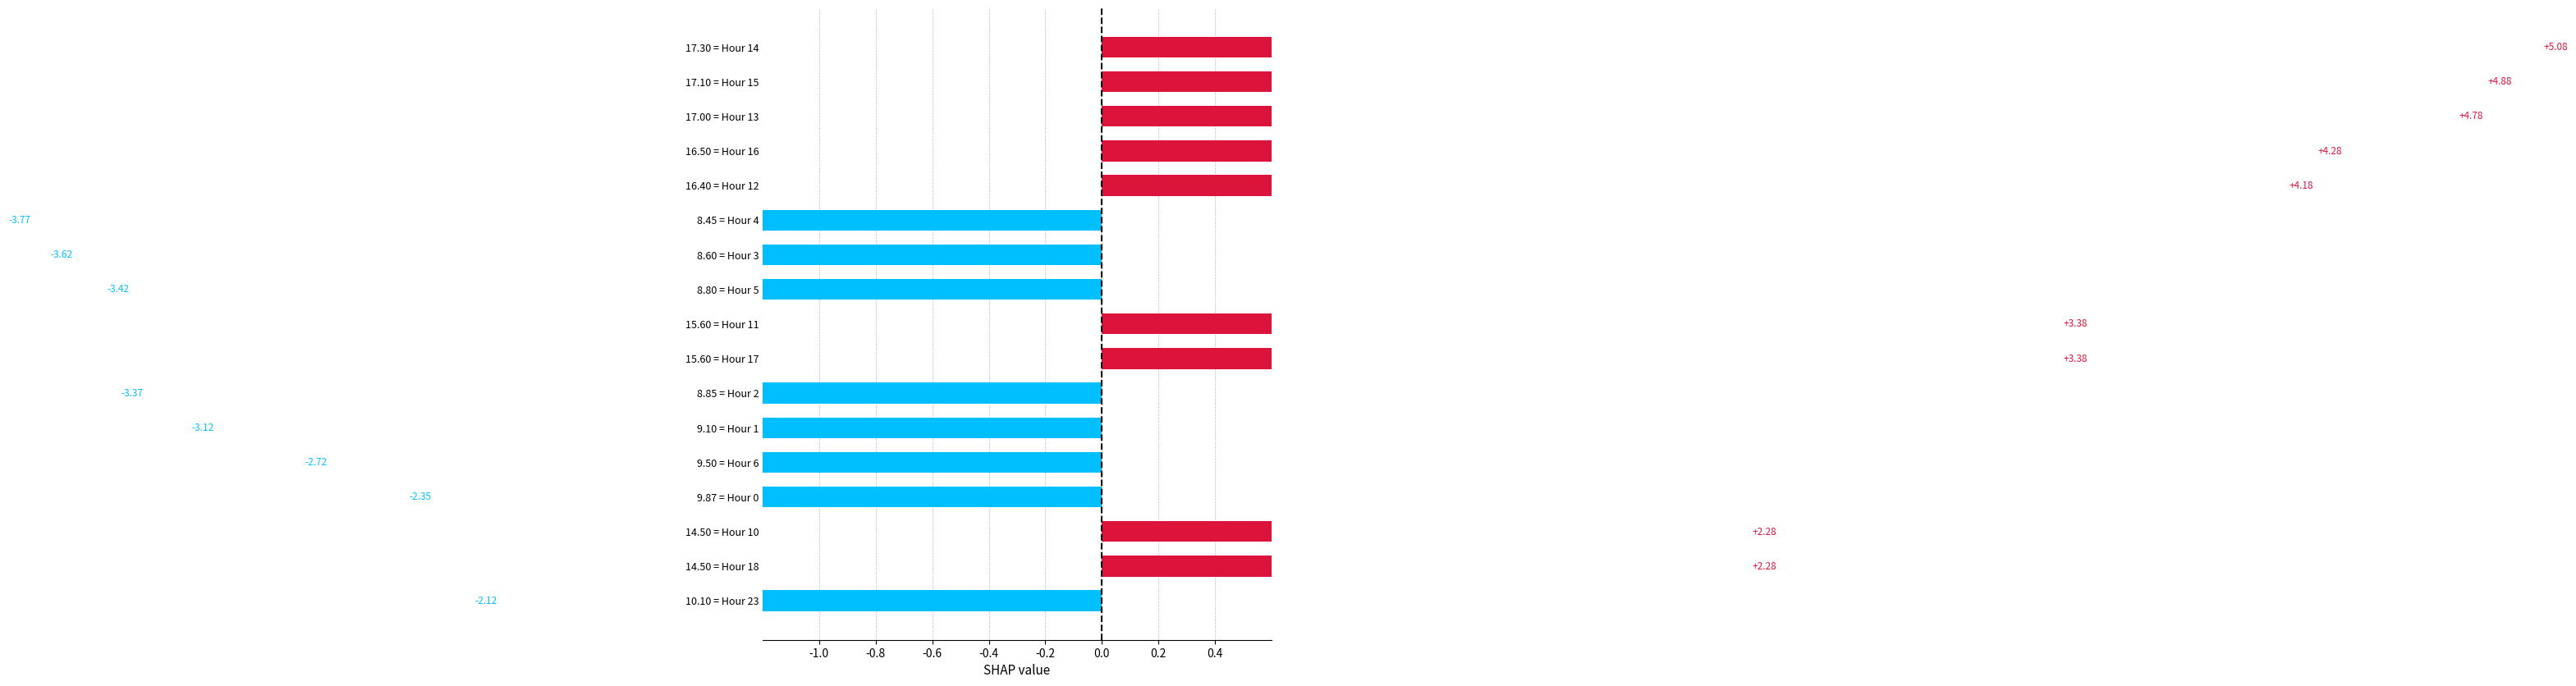

What is the difference between the second highest and minimum values?

8.7